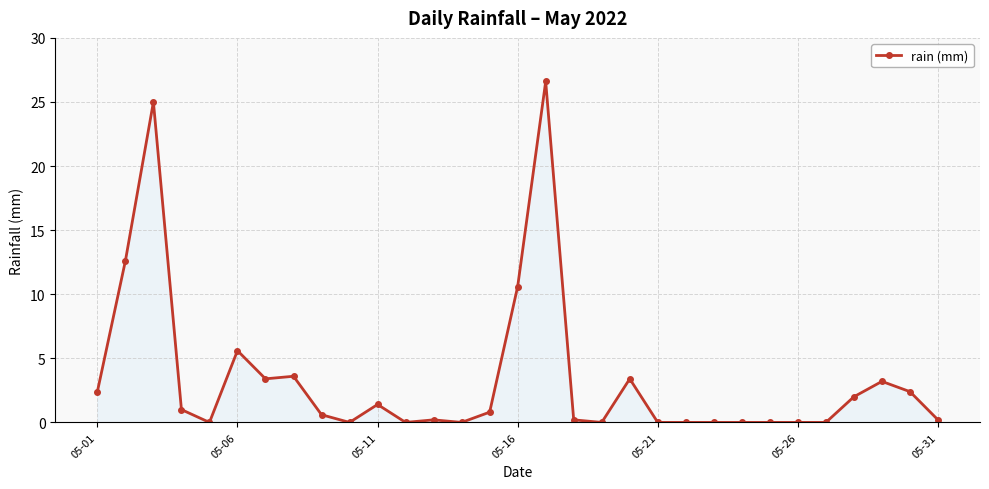

What is the maximum value shown in the chart?

26.6